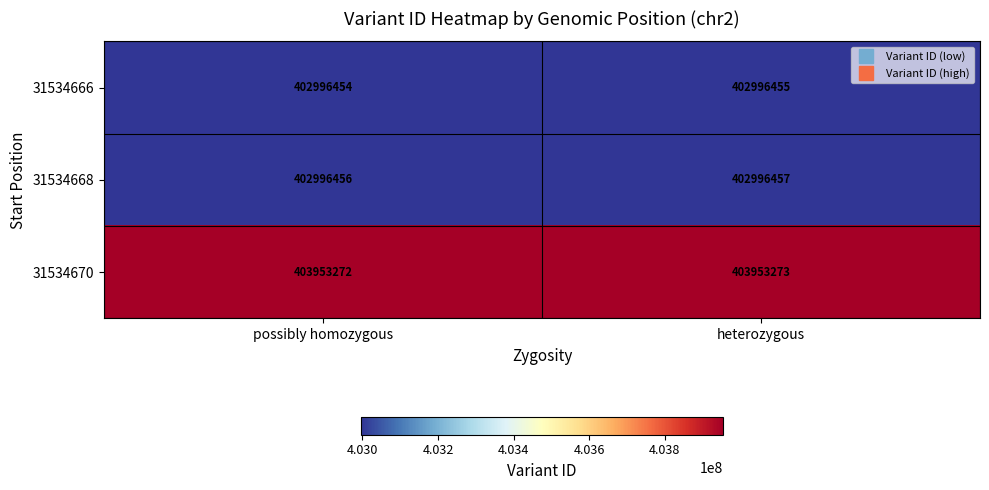

What is the sum of all 31534668 values?

805992913